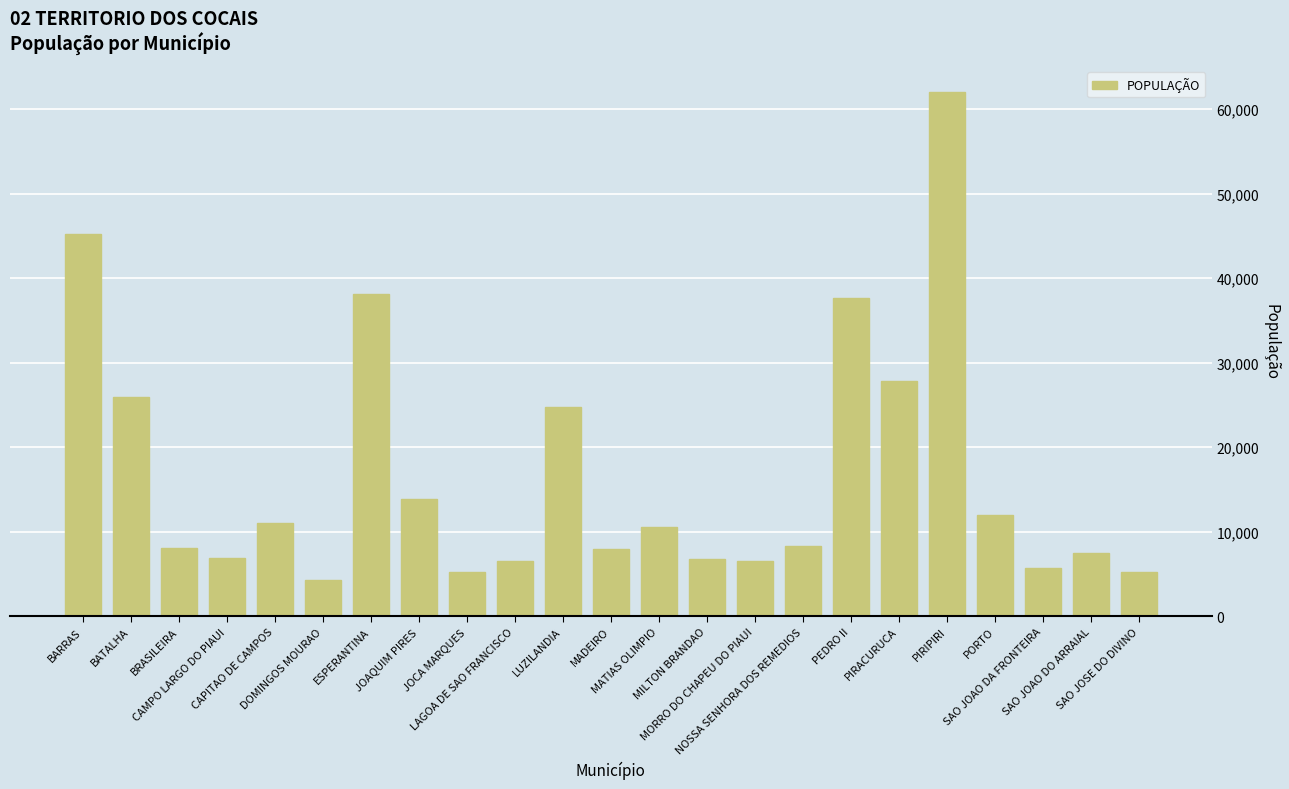

What is the value of the 13th bar from the left?

10531